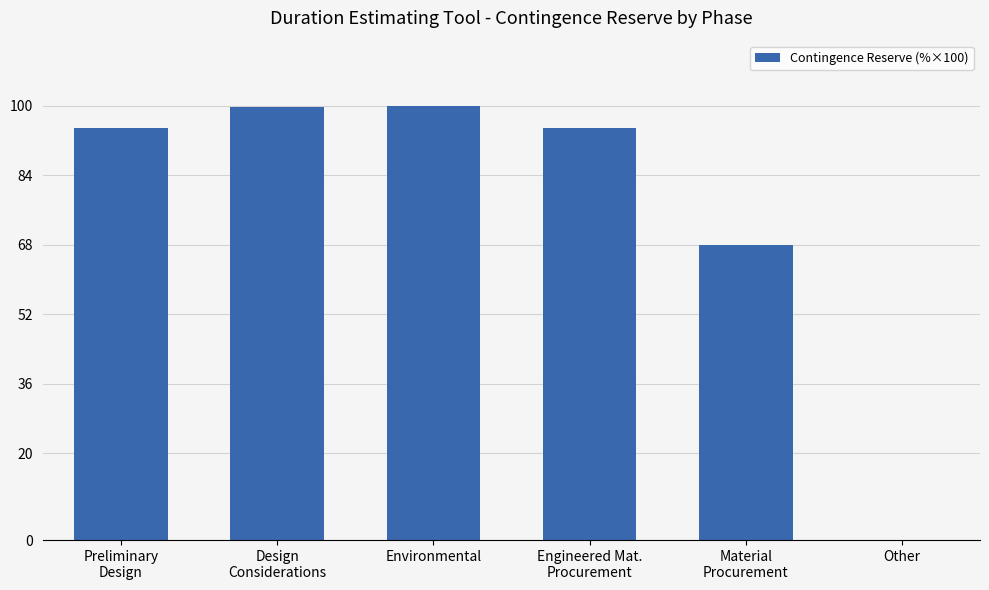

What is the sum of all values?

457.7